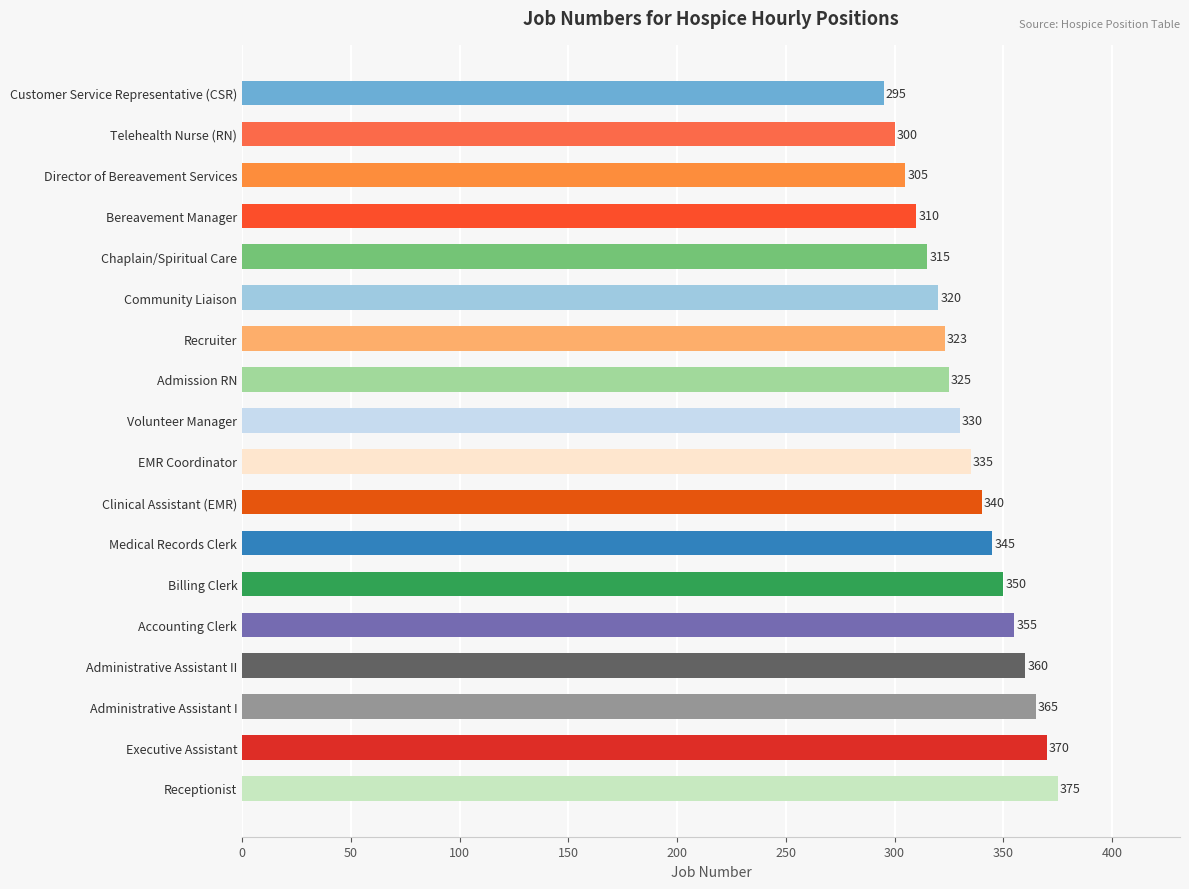

Rank the categories by value from lowest to highest.

Customer Service Representative (CSR), Telehealth Nurse (RN), Director of Bereavement Services, Bereavement Manager, Chaplain/Spiritual Care, Community Liaison, Recruiter, Admission RN, Volunteer Manager, EMR Coordinator, Clinical Assistant (EMR), Medical Records Clerk, Billing Clerk, Accounting Clerk, Administrative Assistant II, Administrative Assistant I, Executive Assistant, Receptionist